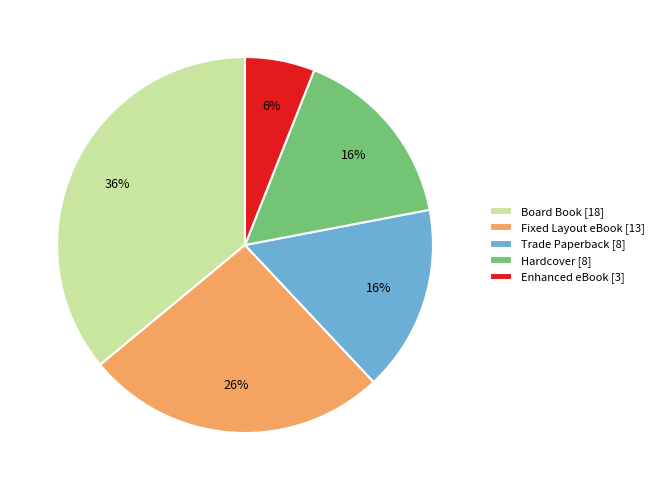

Do Trade Paperback [8] and Board Book [18] together represent more than half of the pie?

Yes